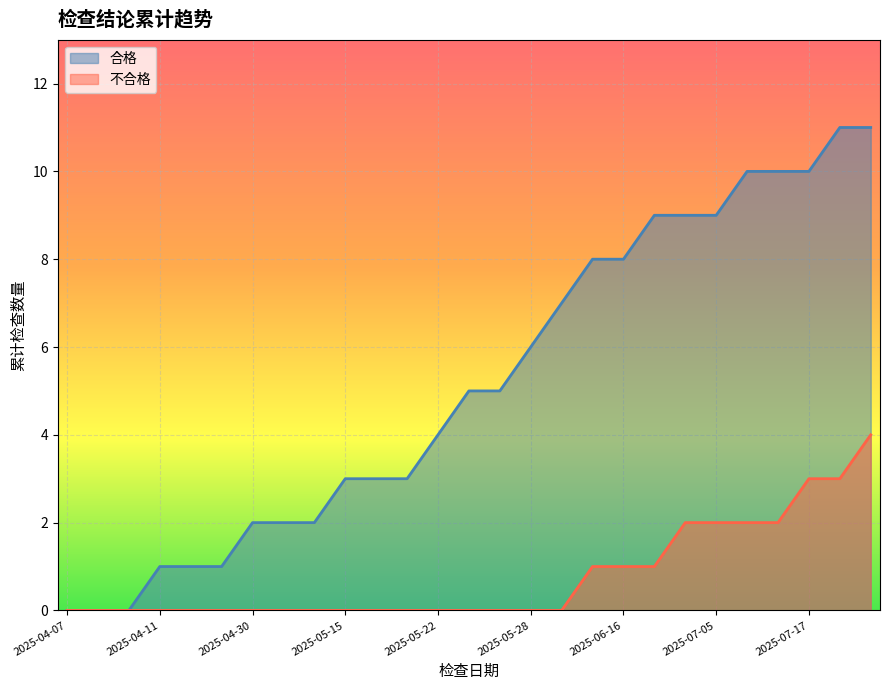

List the series in order of their peak value, highest first.

合格, 不合格